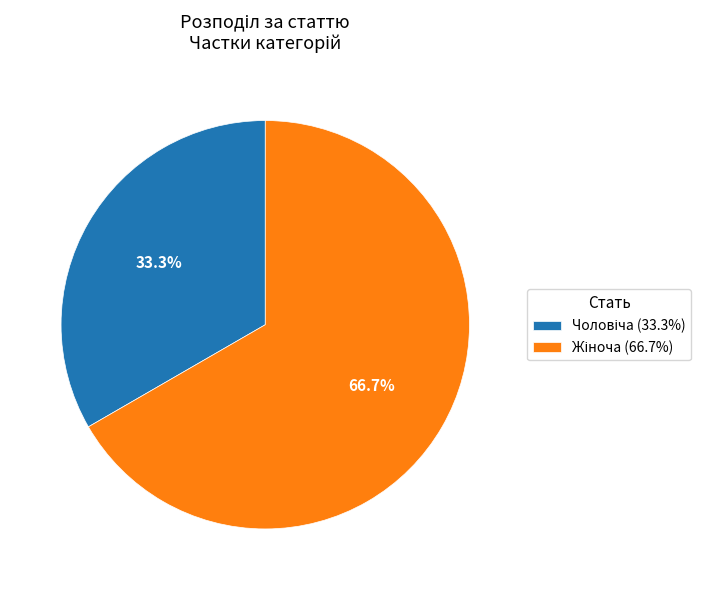

Does any single category account for the majority?

Yes